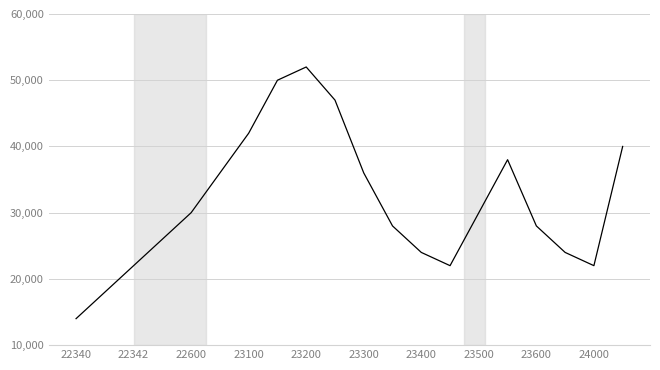

What is the maximum value shown in the chart?

52000